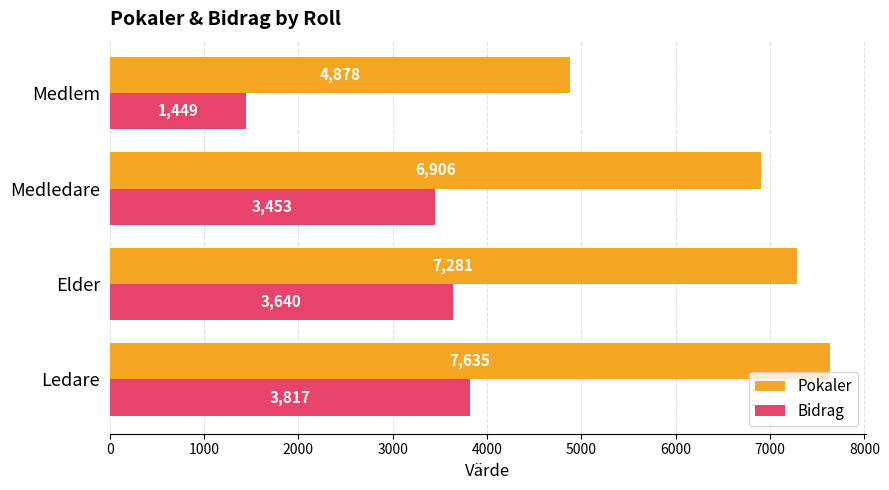

At how many categories does at least one series exceed 3127?

4